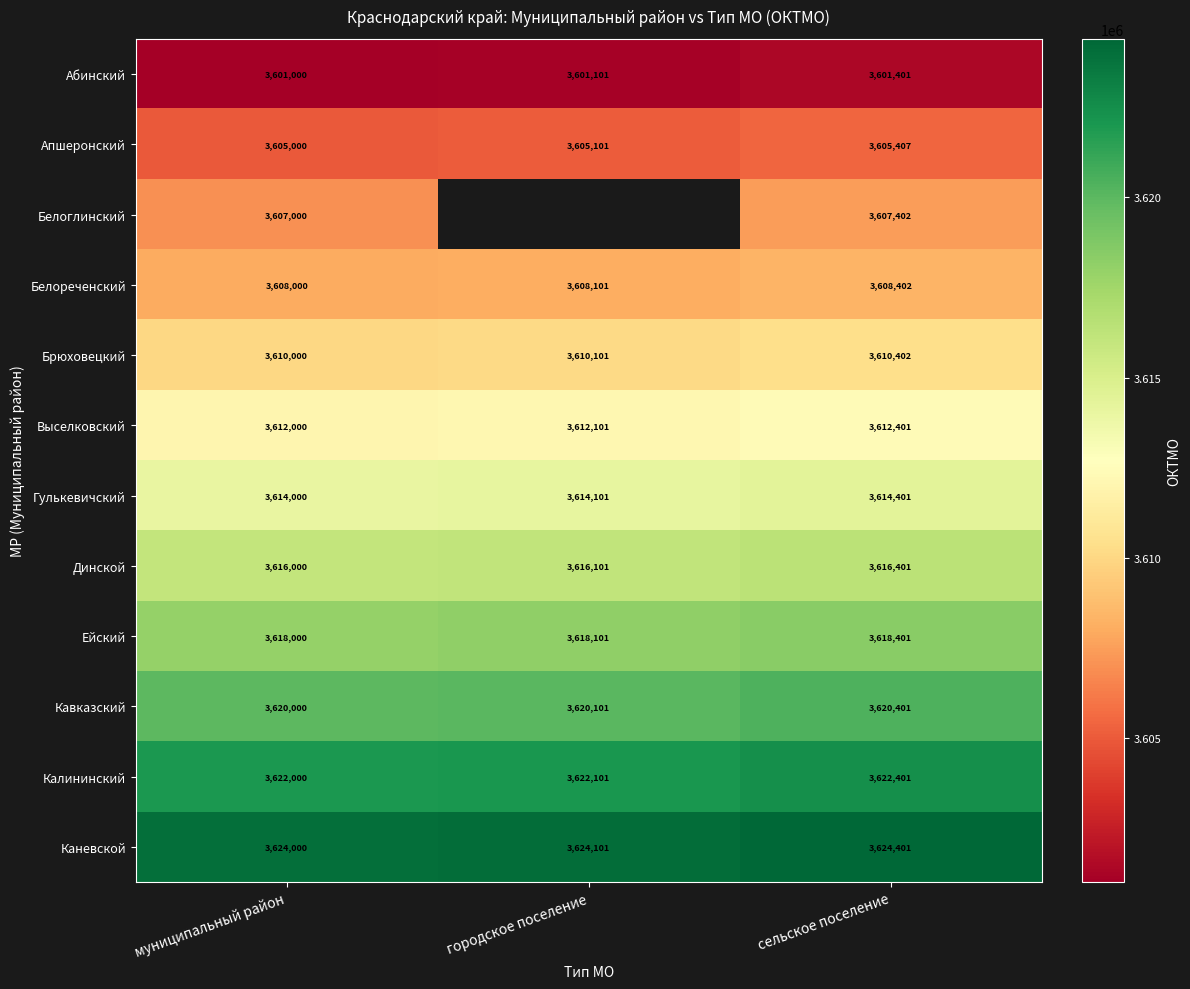

The Выселковский series shows 1925884 at сельское поселение. True or false?

False